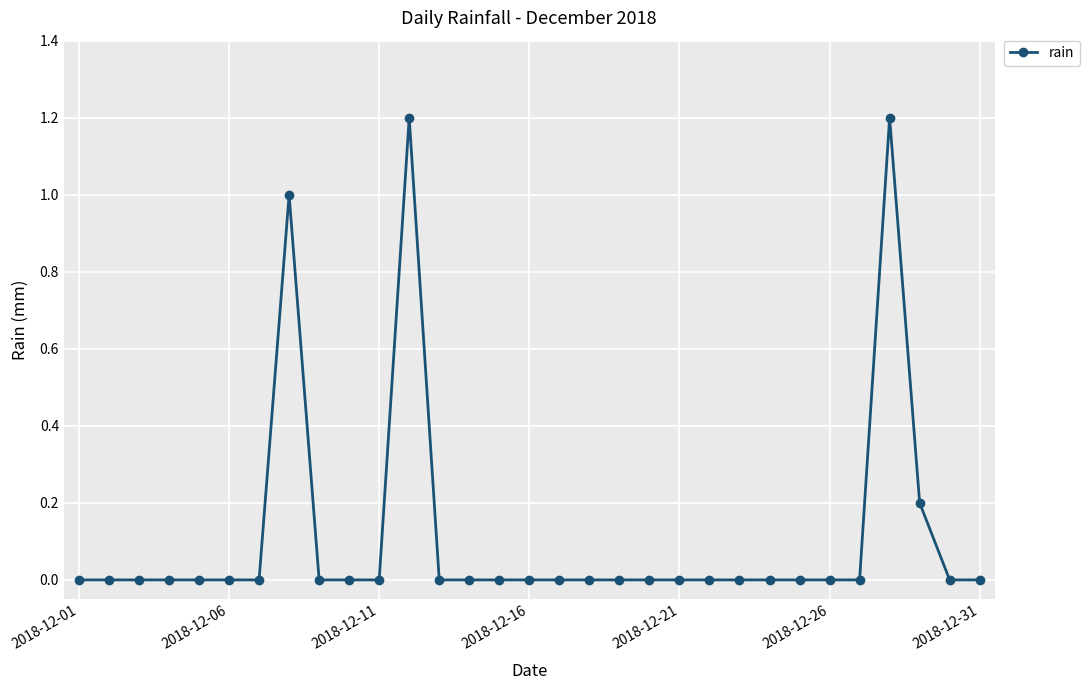

What is the greatest value displayed?

1.2